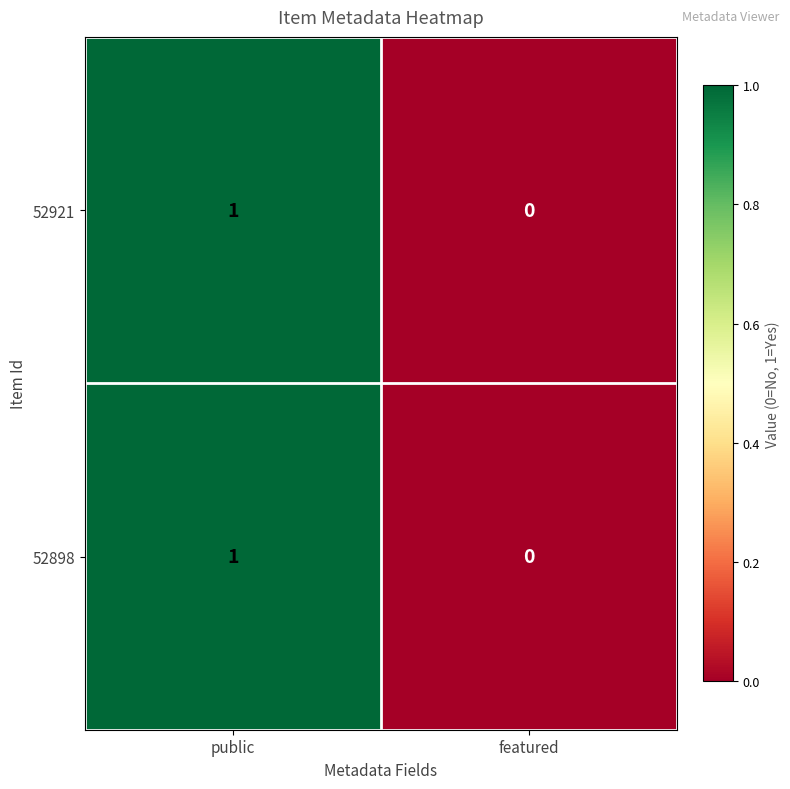

Where is 52898 nearest to the value 0?

featured